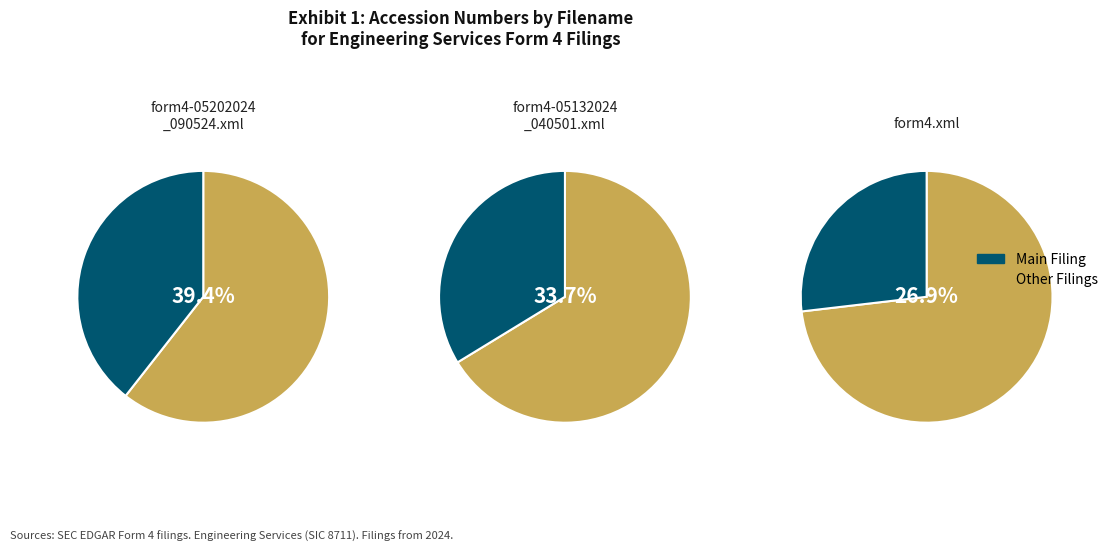

Rank the categories by value from lowest to highest.

form4.xml, form4-05132024_040501.xml, form4-05202024_090524.xml